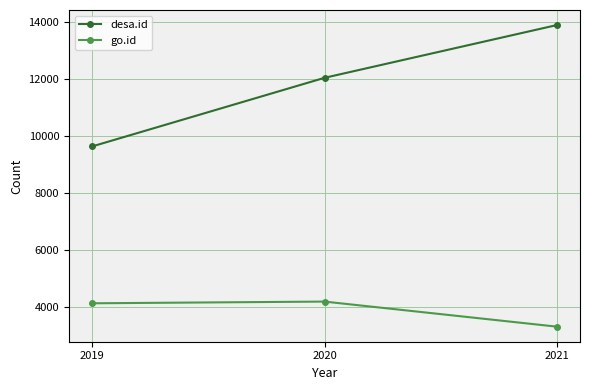

What is the average value of the desa.id series?

11863